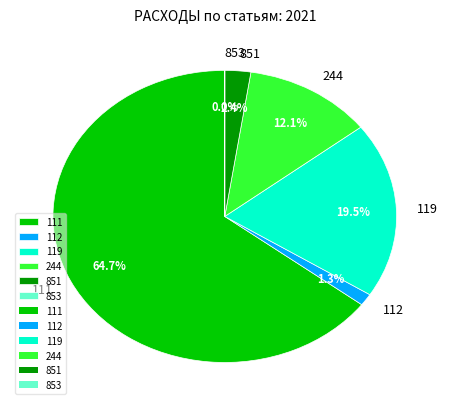

To the nearest percent, what is the average slice percentage?

17%